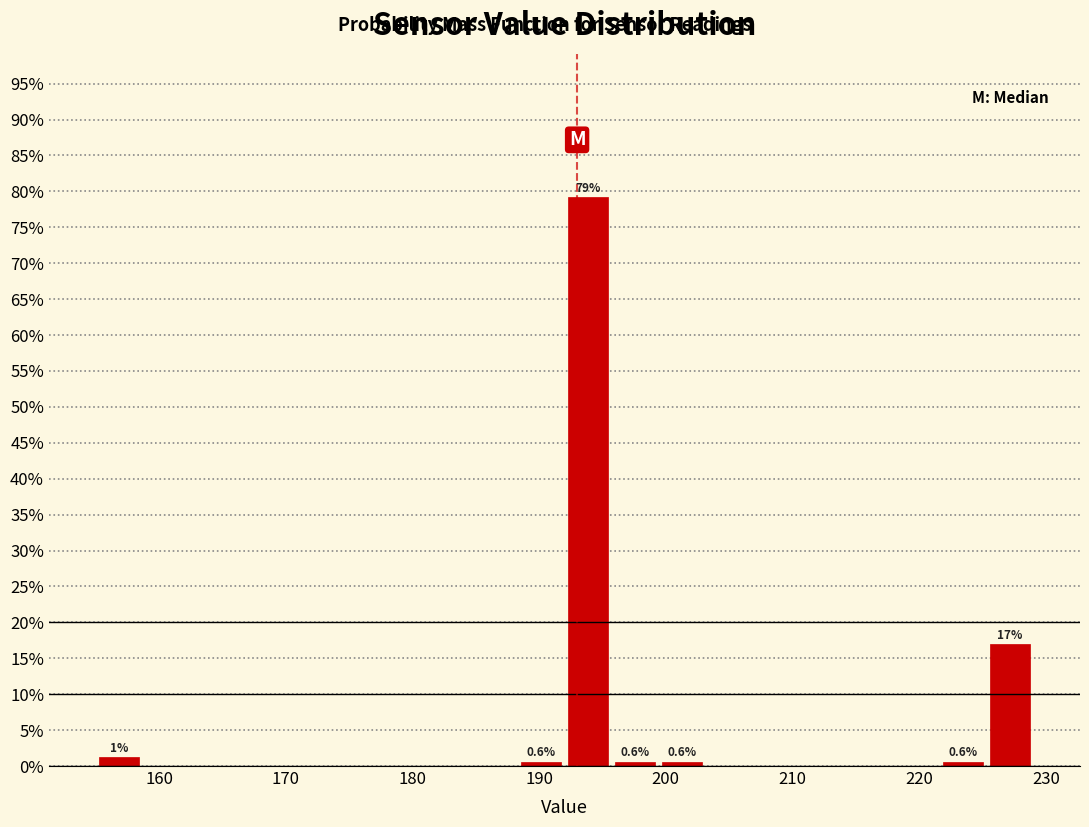

Read against the x-axis, roughly where is the centre of the tallest bar?

194